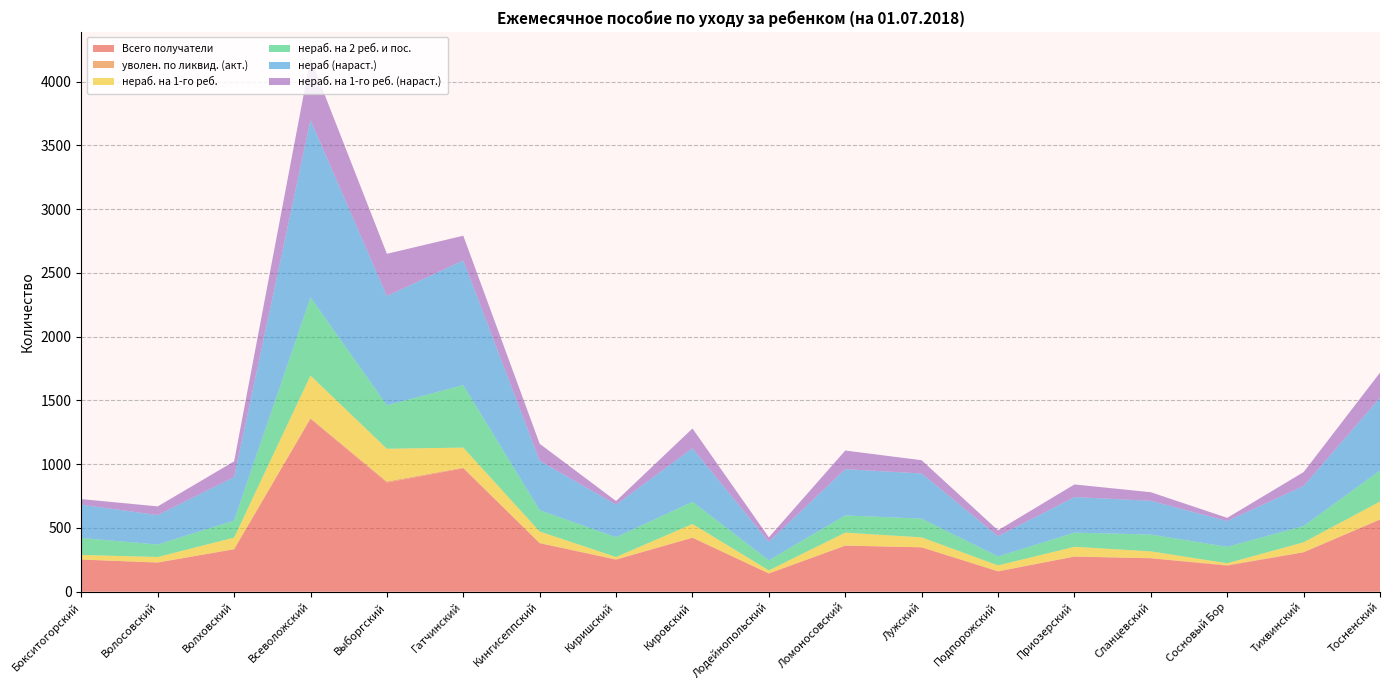

Reading left to right, extract all data points from this chart.

Всего получатели: Бокситогорский=252	Волосовский=228	Волховский=333	Всеволожский=1356	Выборгский=856	Гатчинский=968	Кингисеппский=380	Киришский=251	Кировский=423	Лодейнопольский=143	Ломоносовский=361	Лужский=348	Подпорожский=159	Приозерский=275	Сланцевский=262	Сосновый Бор=204	Тихвинский=309	Тосненский=565
уволен. по ликвид. (акт.): Бокситогорский=0	Волосовский=2	Волховский=0	Всеволожский=5	Выборгский=9	Гатчинский=5	Кингисеппский=2	Киришский=3	Кировский=1	Лодейнопольский=0	Ломоносовский=1	Лужский=0	Подпорожский=2	Приозерский=1	Сланцевский=1	Сосновый Бор=5	Тихвинский=1	Тосненский=3
нераб. на 1-го реб.: Бокситогорский=36	Волосовский=42	Волховский=91	Всеволожский=334	Выборгский=256	Гатчинский=157	Кингисеппский=90	Киришский=18	Кировский=107	Лодейнопольский=24	Ломоносовский=101	Лужский=78	Подпорожский=45	Приозерский=76	Сланцевский=53	Сосновый Бор=14	Тихвинский=77	Тосненский=139
нераб. на 2 реб. и пос.: Бокситогорский=133	Волосовский=98	Волховский=134	Всеволожский=613	Выборгский=341	Гатчинский=490	Кингисеппский=167	Киришский=155	Кировский=174	Лодейнопольский=79	Ломоносовский=135	Лужский=147	Подпорожский=70	Приозерский=111	Сланцевский=132	Сосновый Бор=129	Тихвинский=128	Тосненский=243
нераб (нараст.): Бокситогорский=261	Волосовский=231	Волховский=341	Всеволожский=1391	Выборгский=857	Гатчинский=978	Кингисеппский=388	Киришский=256	Кировский=420	Лодейнопольский=145	Ломоносовский=363	Лужский=354	Подпорожский=159	Приозерский=279	Сланцевский=265	Сосновый Бор=202	Тихвинский=314	Тосненский=571
нераб. на 1-го реб. (нараст.): Бокситогорский=44	Волосовский=68	Волховский=123	Всеволожский=483	Выборгский=331	Гатчинский=194	Кингисеппский=133	Киришский=28	Кировский=155	Лодейнопольский=35	Ломоносовский=146	Лужский=104	Подпорожский=46	Приозерский=99	Сланцевский=67	Сосновый Бор=25	Тихвинский=109	Тосненский=197